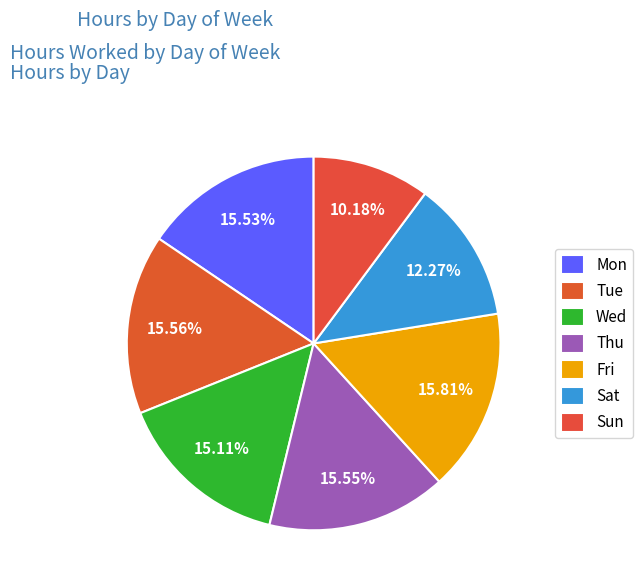

What percentage do Wed and Sun together represent?

25.3%